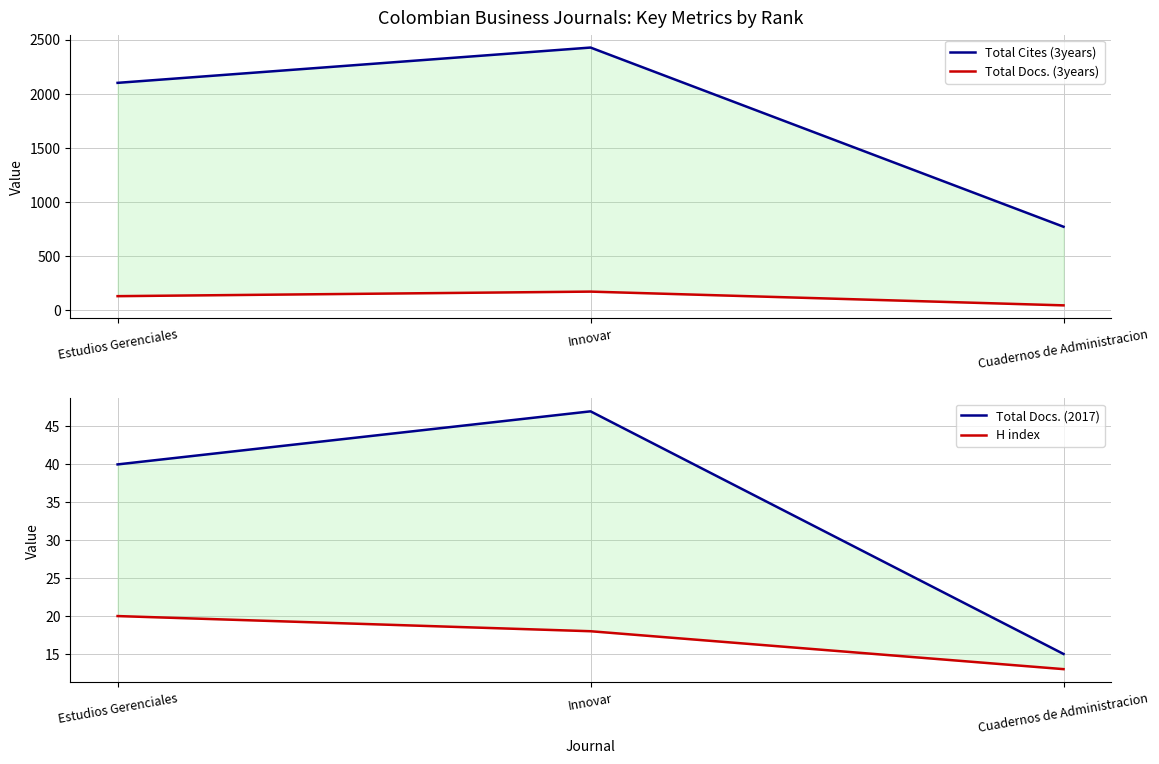

Reading left to right, transcribe all the data shown in this chart.

Total Cites (3years): Estudios Gerenciales=2100	Innovar=2426	Cuadernos de Administracion=771
Total Docs. (3years): Estudios Gerenciales=130	Innovar=172	Cuadernos de Administracion=45
Total Docs. (2017): Estudios Gerenciales=40	Innovar=47	Cuadernos de Administracion=15
H index: Estudios Gerenciales=20	Innovar=18	Cuadernos de Administracion=13